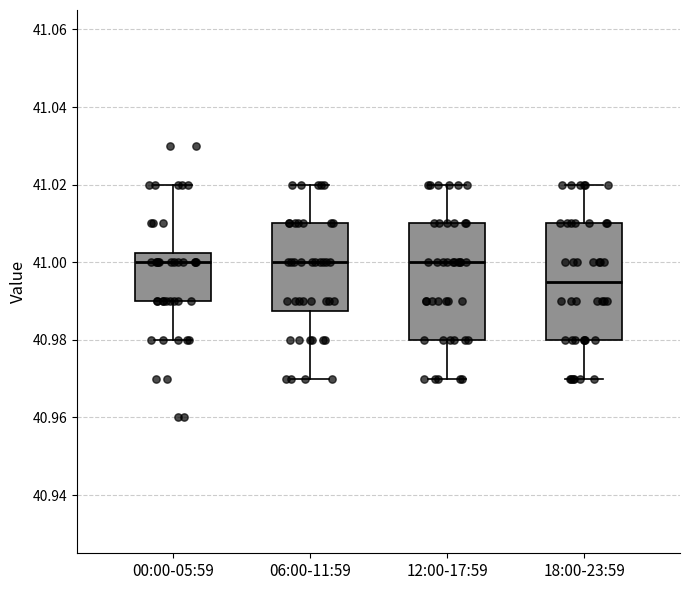

Reading left to right, read every box against the y-axis: the position of its median line, the range the box covers, and the ends of its whiskers. The values are not printed on the chart, so give them approximately, as read against the axis.

00:00-05:59: median 41.000, box 40.990 to 41.002, whiskers 40.980 to 41.020
06:00-11:59: median 41.000, box 40.988 to 41.010, whiskers 40.970 to 41.020
12:00-17:59: median 41.000, box 40.980 to 41.010, whiskers 40.970 to 41.020
18:00-23:59: median 40.996, box 40.980 to 41.010, whiskers 40.970 to 41.020